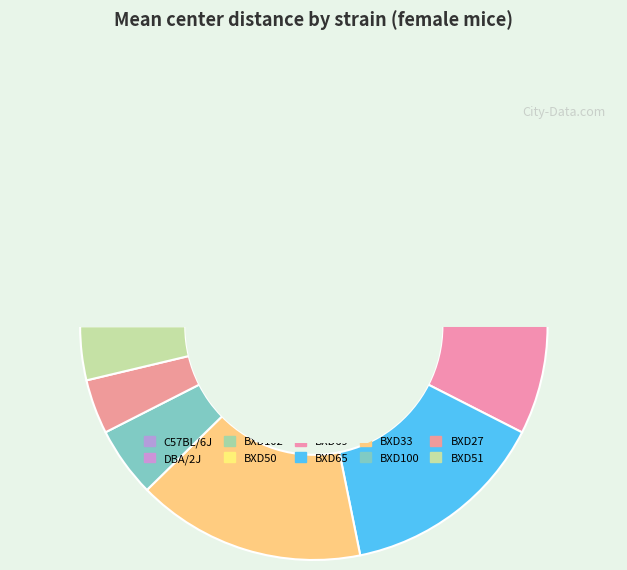

To the nearest percent, what is the difference between the largest and smallest slice percentages?

12%